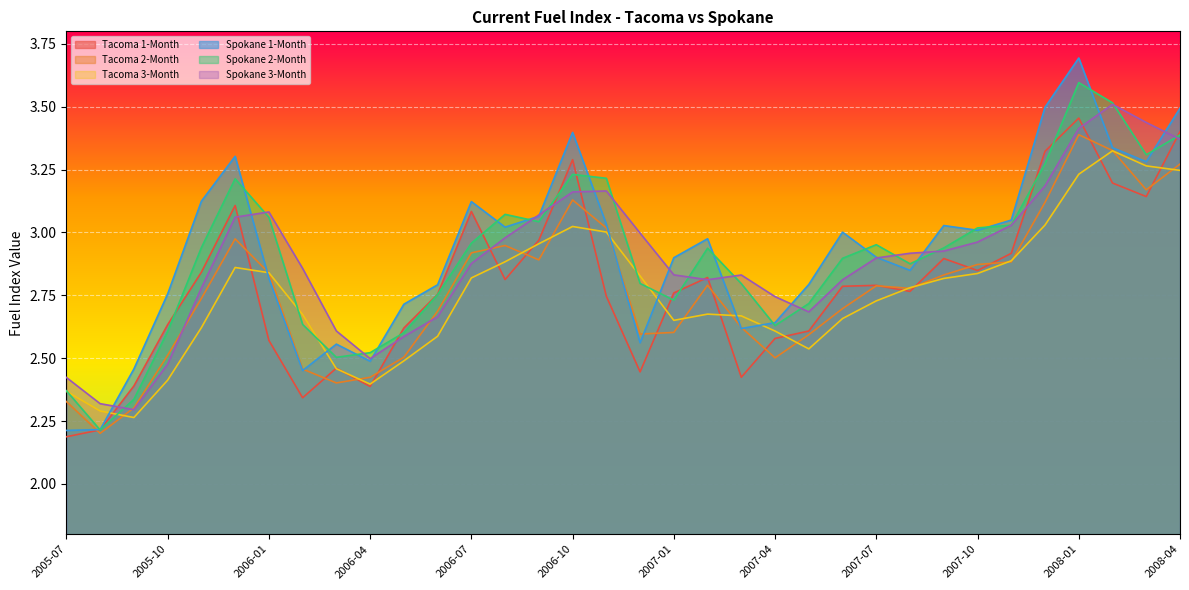

At which category does the chart reach its minimum across all series?

2005-07